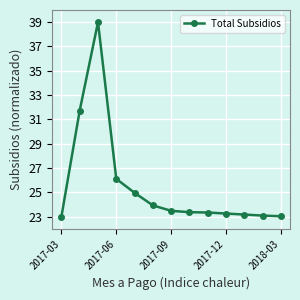

What is the maximum value shown in the chart?

39.0